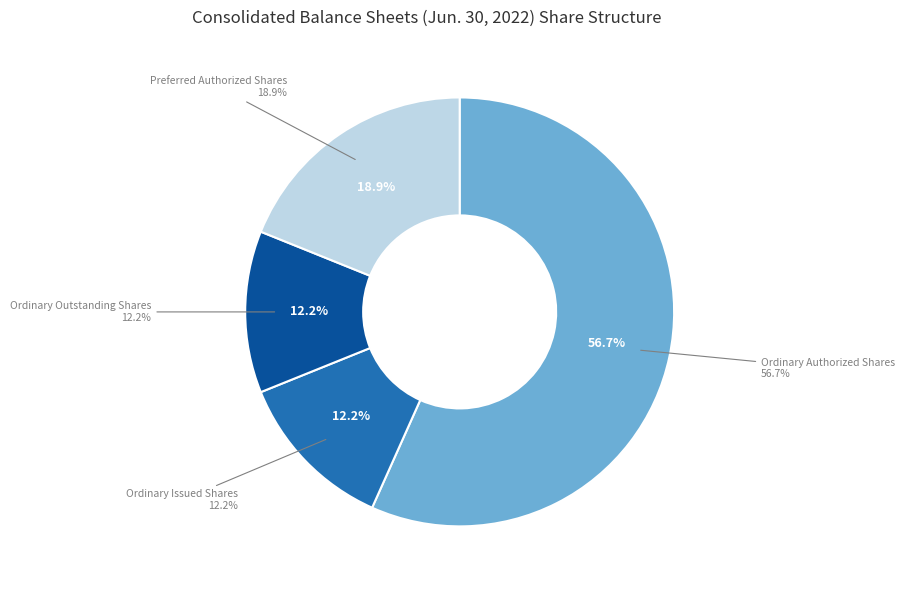

Is it true that Ordinary Outstanding Shares is 12% of the pie?

True